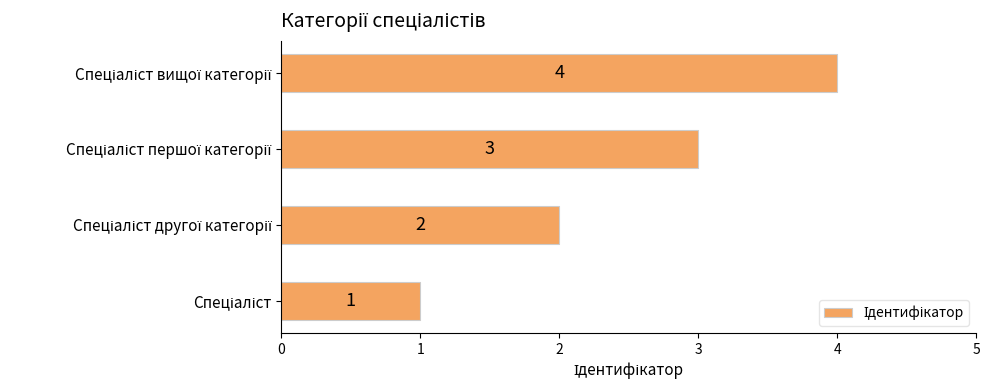

What is the greatest value displayed?

4